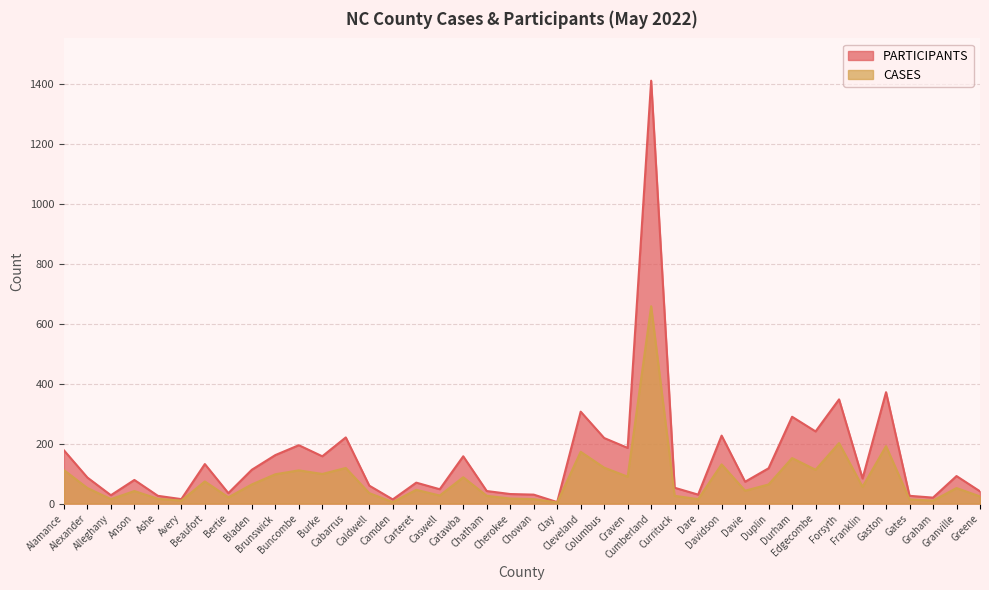

Which has a higher value, Graham or Beaufort?

Beaufort